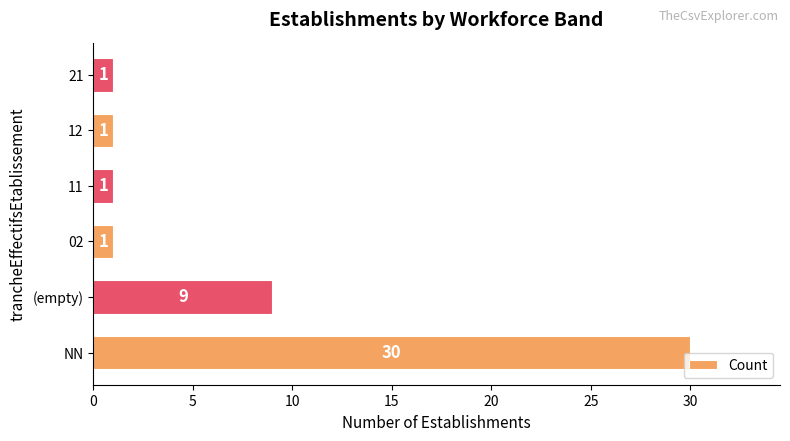

Are the bars horizontal?

Yes